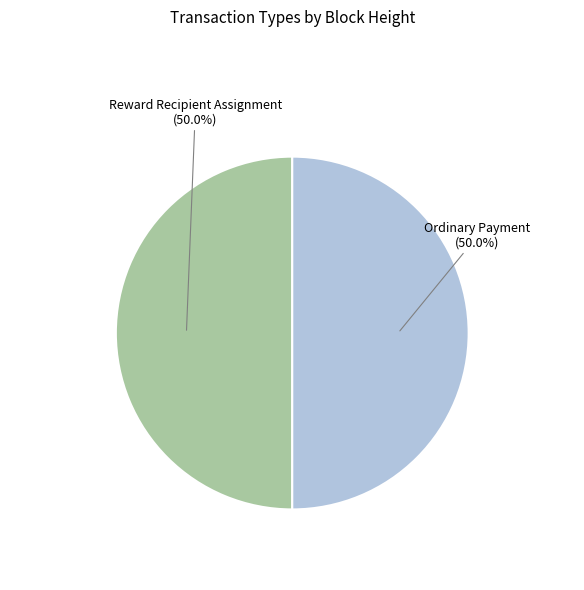

Approximately how many times larger is the value at Reward Recipient Assignment (50.0%) compared to Ordinary Payment (50.0%)?

1.0